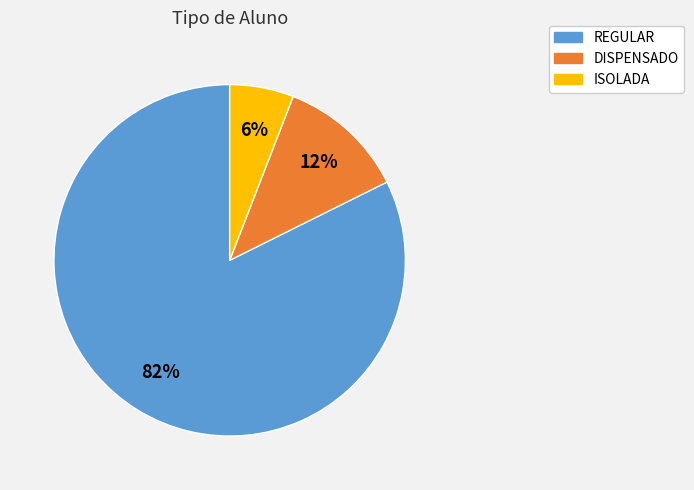

To the nearest percent, what is the average slice percentage?

33%